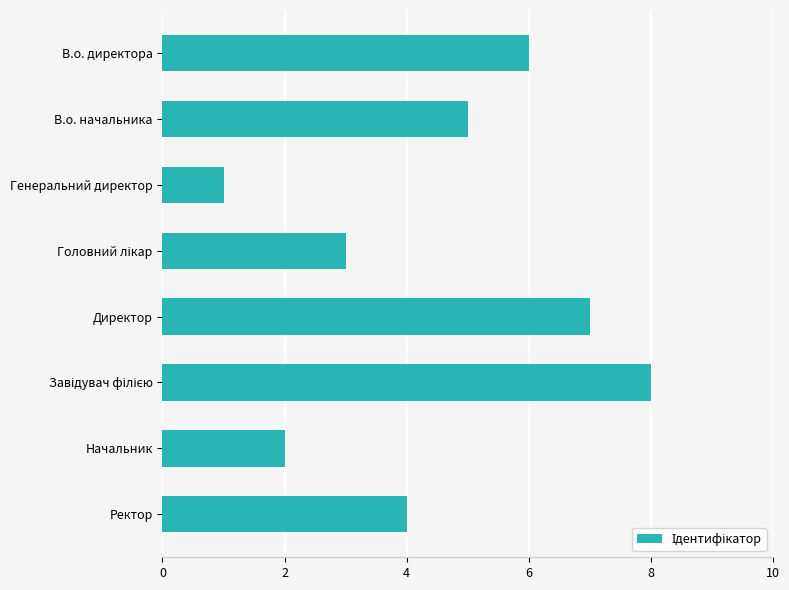

What is the label of the 4th bar from the bottom?

Директор